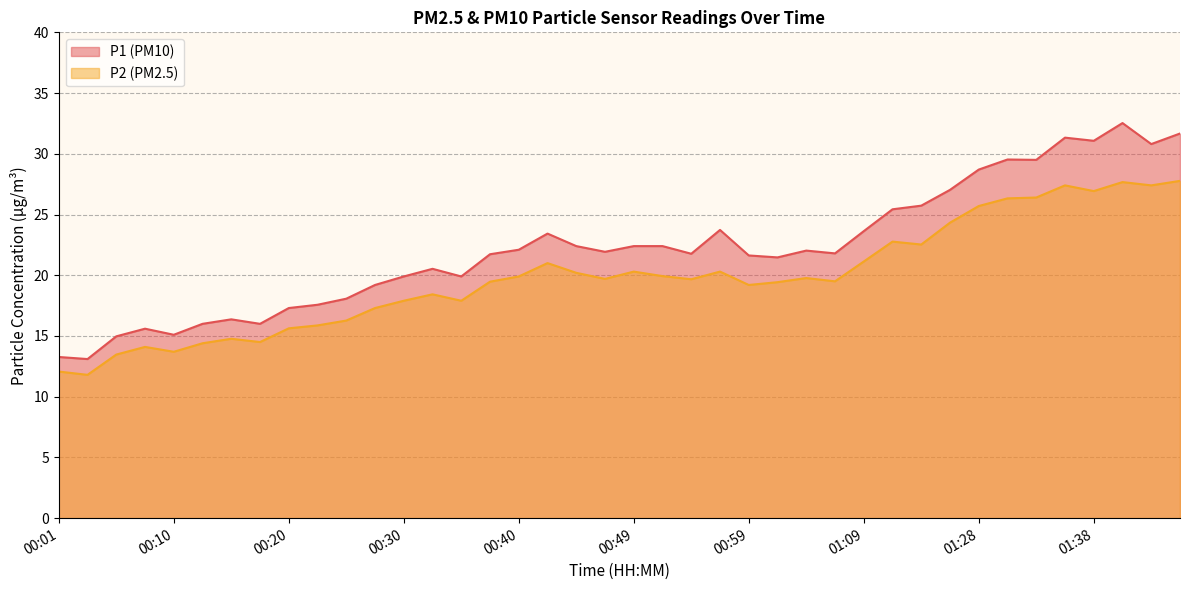

What is the label of the 8th point from the left?

00:18